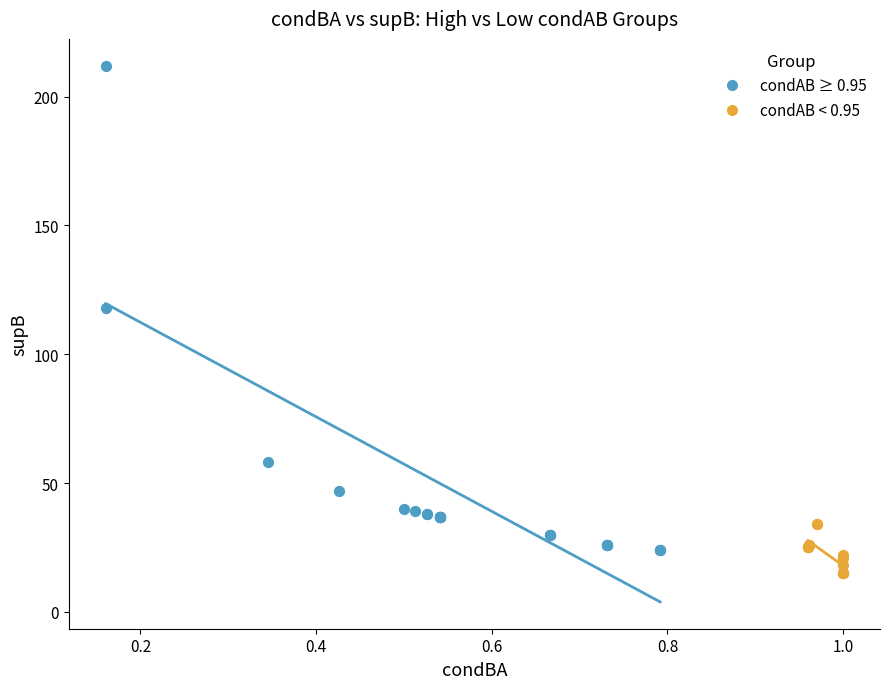

Which series has the widest spread of Y values?

condAB ≥ 0.95